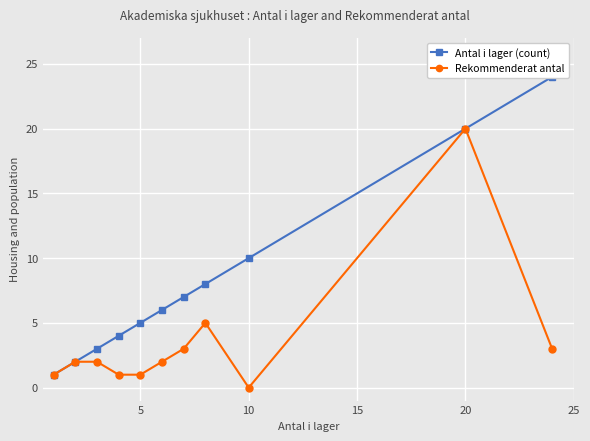

What is the value of the Antal i lager (count) point at the 10th from the left?

20